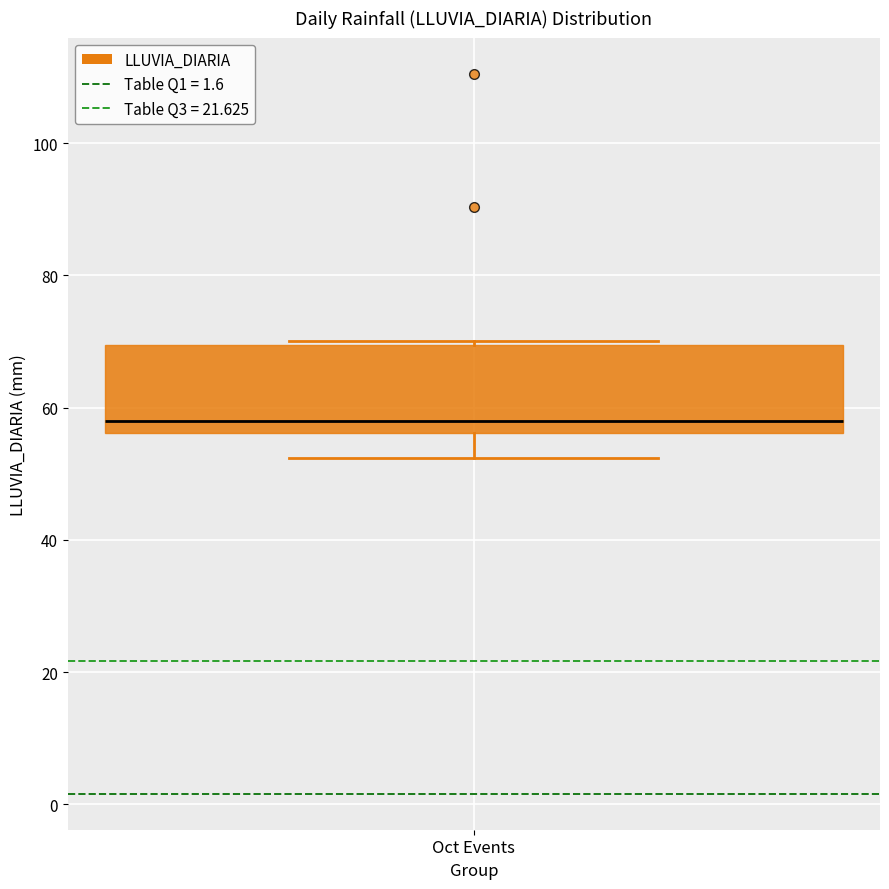

Where does the lower whisker of the box for Oct Events end on the y-axis? The values are not printed on the chart, so give them approximately, as read against the axis.

52